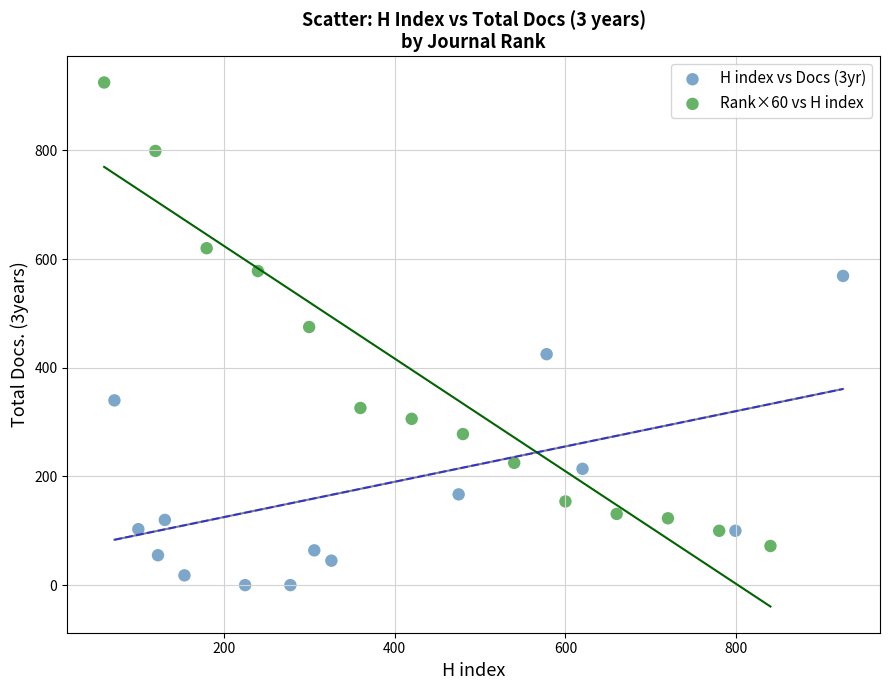

Which series has the largest Y range (max minus min)?

Rank×60 vs H index